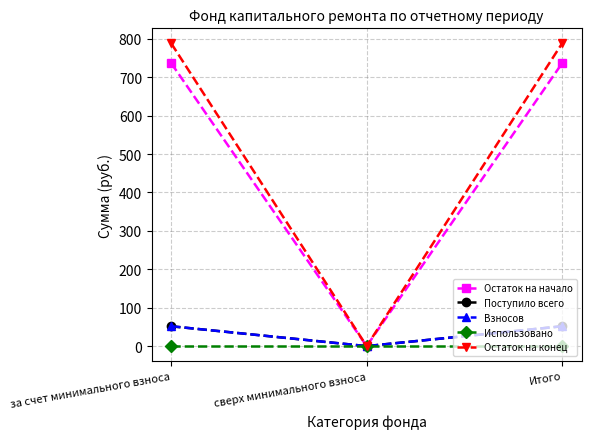

Which series has the largest total across all categories?

Остаток на конец